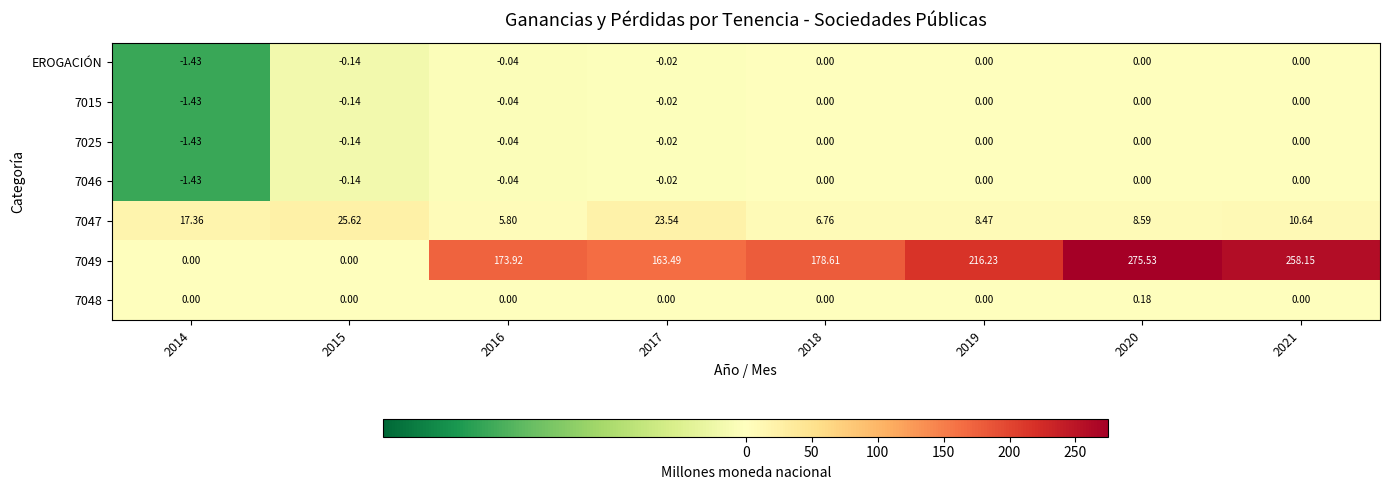

Which series has the widest spread of values?

7049